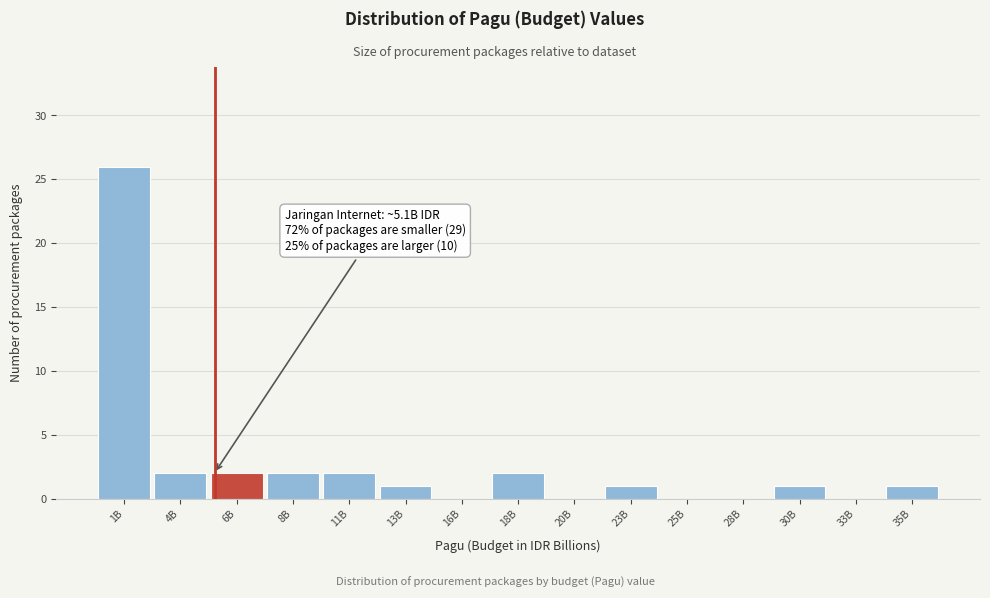

Reading right to left, what are all the values shown in this chart?

35B=1	33B=0	30B=1	28B=0	25B=0	23B=1	20B=0	18B=2	16B=0	13B=1	11B=2	8B=2	6B=2	4B=2	1B=26